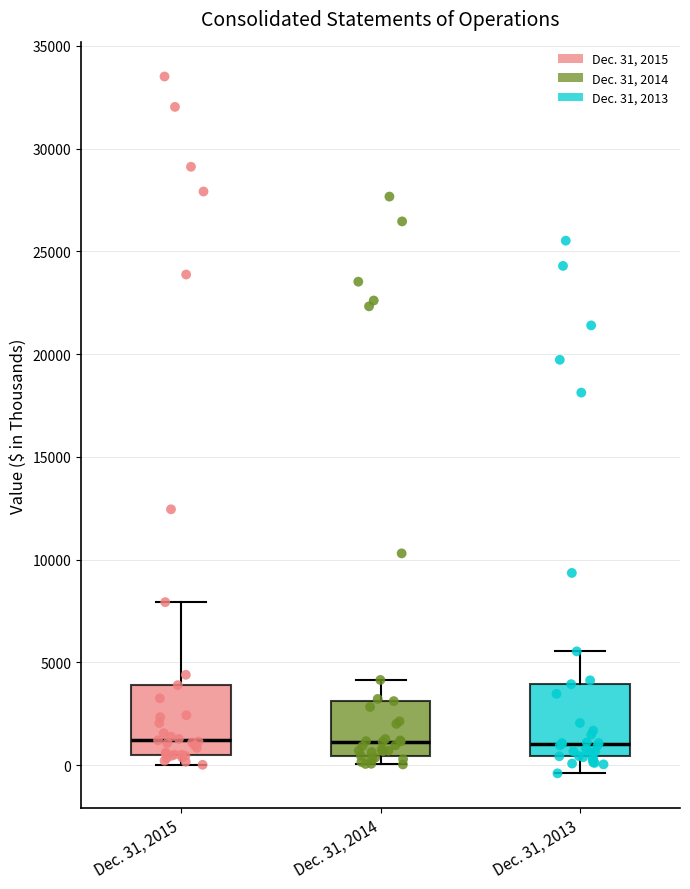

Reading left to right, read every box against the y-axis: the position of its median line, the range the box covers, and the ends of its whiskers. The values are not printed on the chart, so give them approximately, as read against the axis.

Dec. 31, 2015: median 1000, box 500 to 4000, whiskers 0 to 8000
Dec. 31, 2014: median 1000, box 500 to 3000, whiskers 0 to 4000
Dec. 31, 2013: median 1000, box 500 to 4000, whiskers -500 to 5500